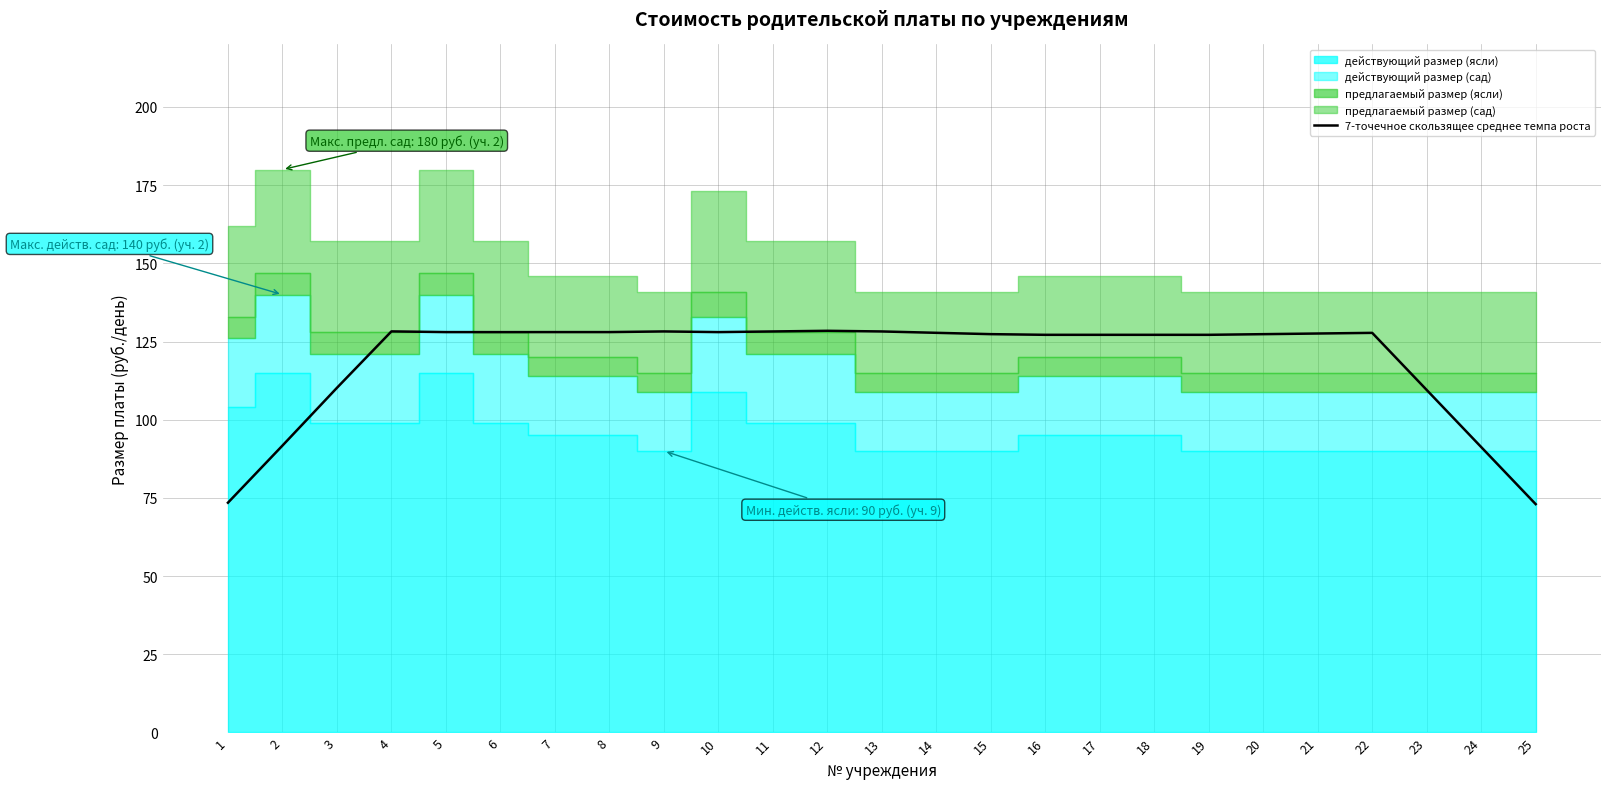

Reading left to right, extract all data points from this chart.

73.5	91.7	110.2	128.2	128.0	128.0	128.0	128.0	128.2	128.0	128.2	128.4	128.2	127.8	127.4	127.2	127.2	127.2	127.2	127.4	127.6	127.8	109.5	91.3	73.0